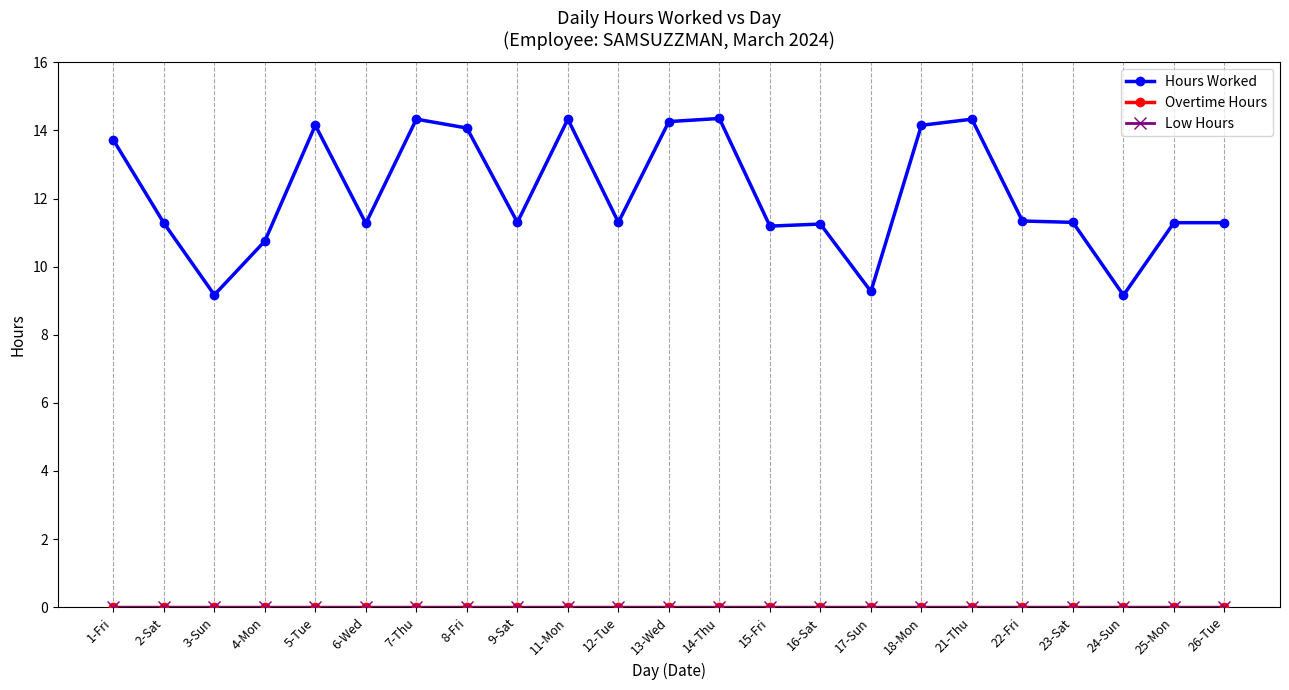

Reading left to right, extract all data points from this chart.

Hours Worked: 13.7	11.3	9.2	10.8	14.2	11.3	14.3	14.1	11.3	14.3	11.3	14.3	14.3	11.2	11.2	9.3	14.2	14.3	11.3	11.3	9.2	11.3	11.3
Overtime Hours: 0.0	0.0	0.0	0.0	0.0	0.0	0.0	0.0	0.0	0.0	0.0	0.0	0.0	0.0	0.0	0.0	0.0	0.0	0.0	0.0	0.0	0.0	0.0
Low Hours: 0.0	0.0	0.0	0.0	0.0	0.0	0.0	0.0	0.0	0.0	0.0	0.0	0.0	0.0	0.0	0.0	0.0	0.0	0.0	0.0	0.0	0.0	0.0